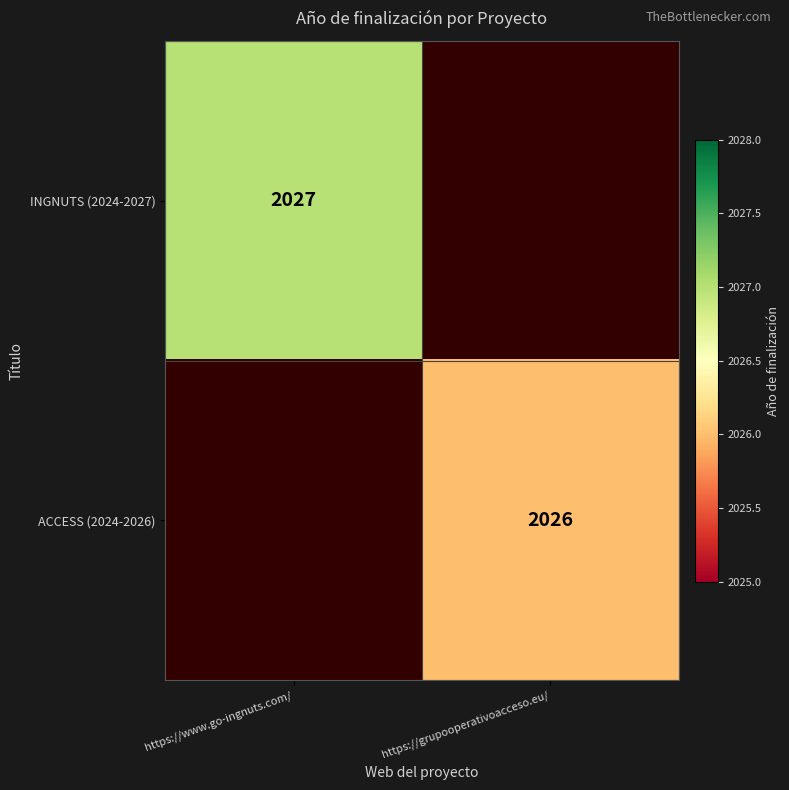

True or false: INGNUTS (2024-2027) has a value of 2027 at https://www.go-ingnuts.com/.

True